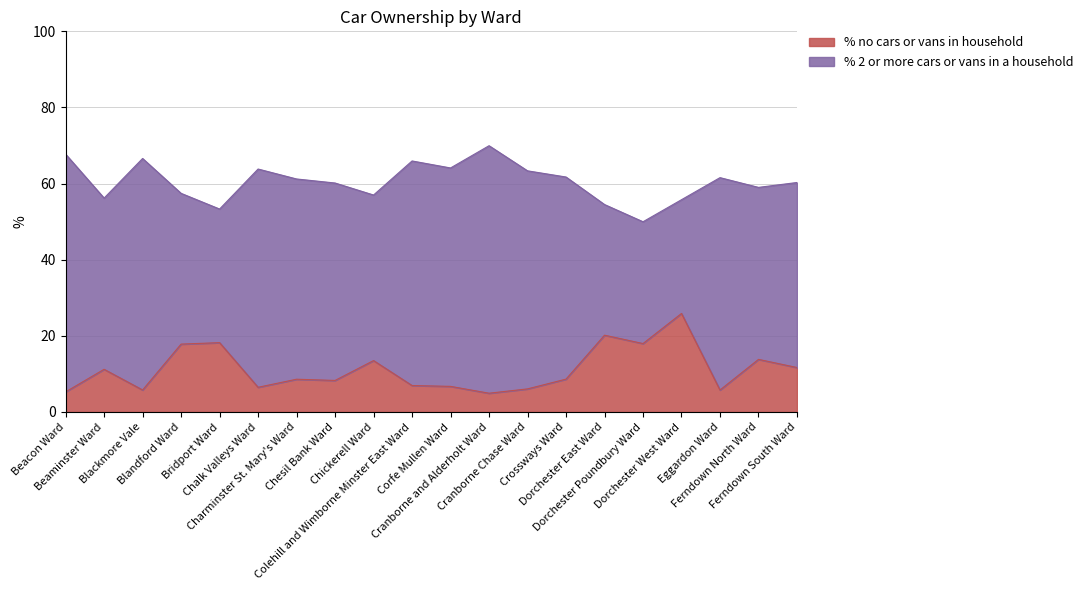

How many values are below 8?

8